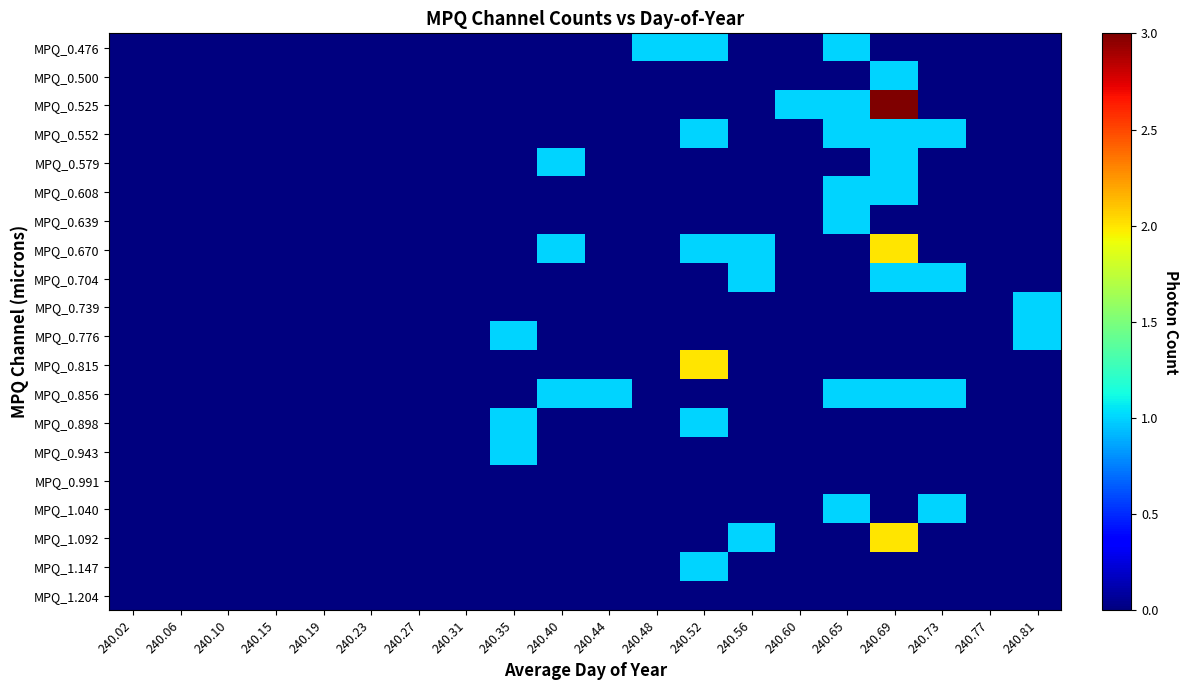

At which category does the chart reach its peak across all series?

240.69